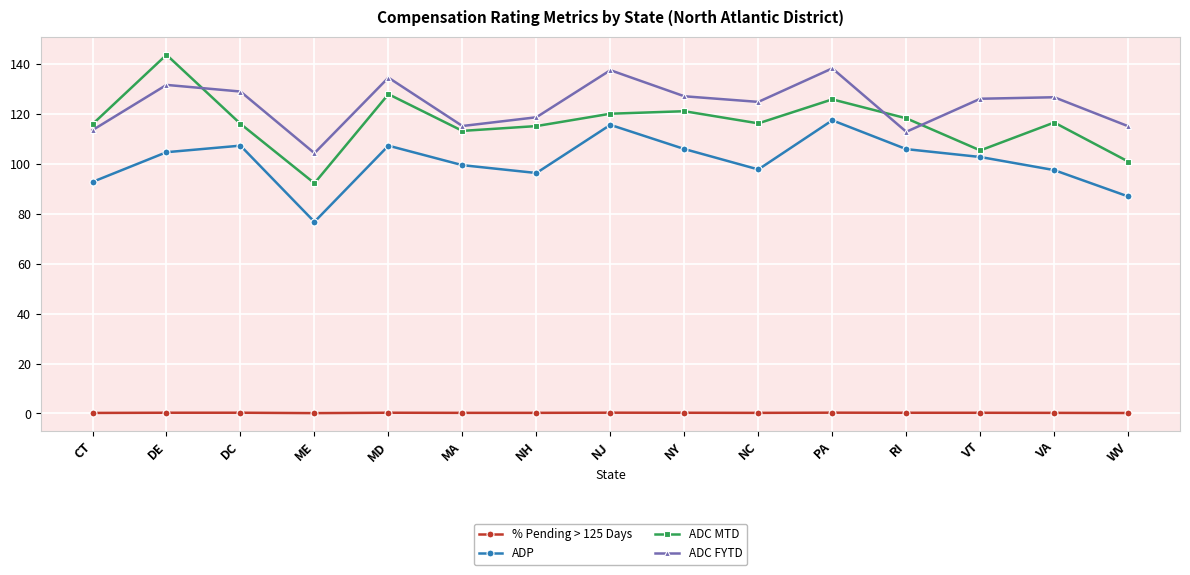

True or false: ADC FYTD and ADP cross at least once.

False